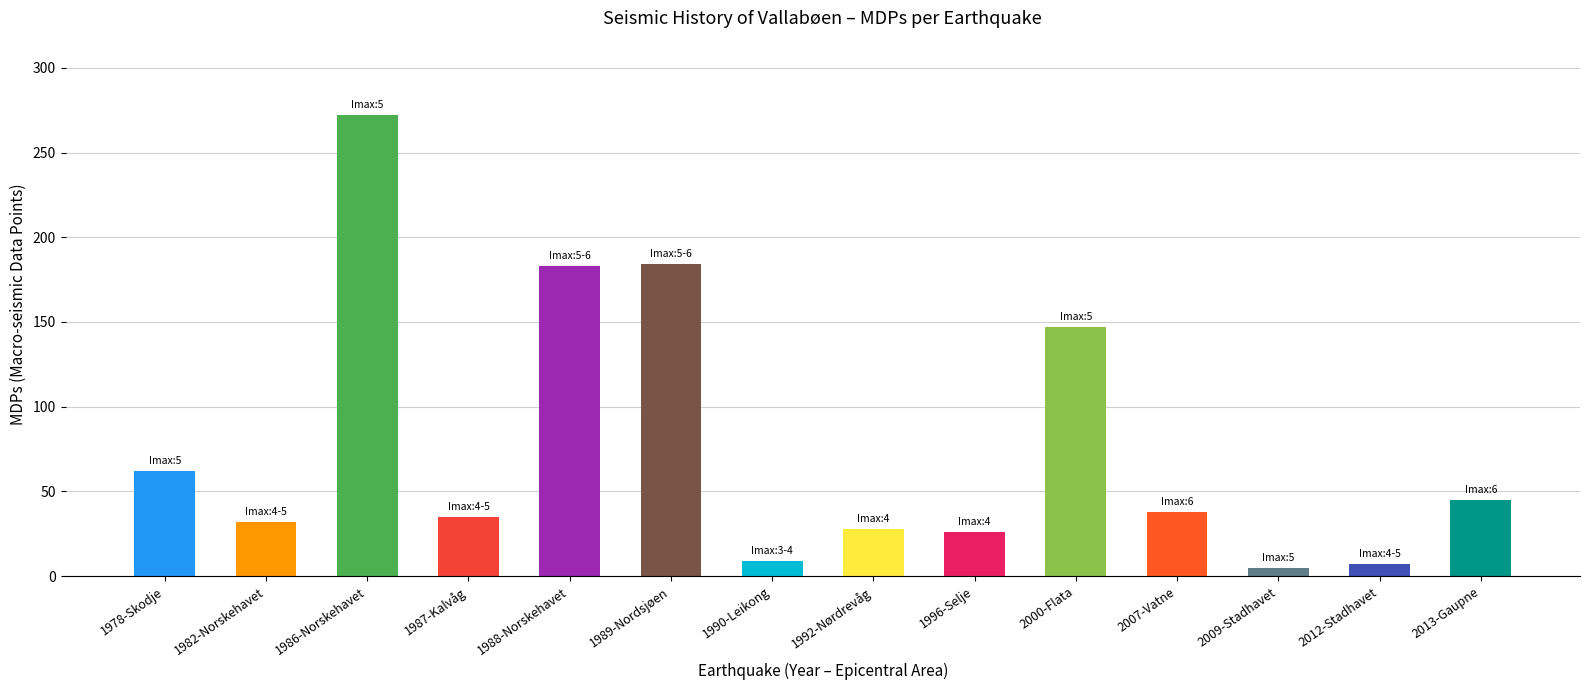

Which category has the highest value across all series?

1986-Norskehavet